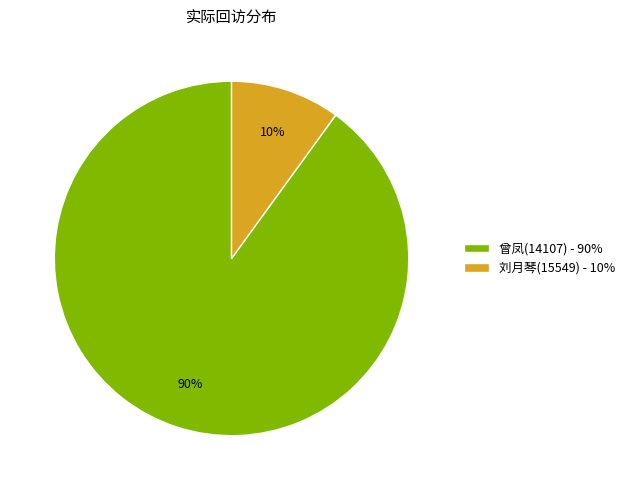

What is the ratio of the value at 曾凤(14107) - 90% to the value at 刘月琴(15549) - 10%?

9.0